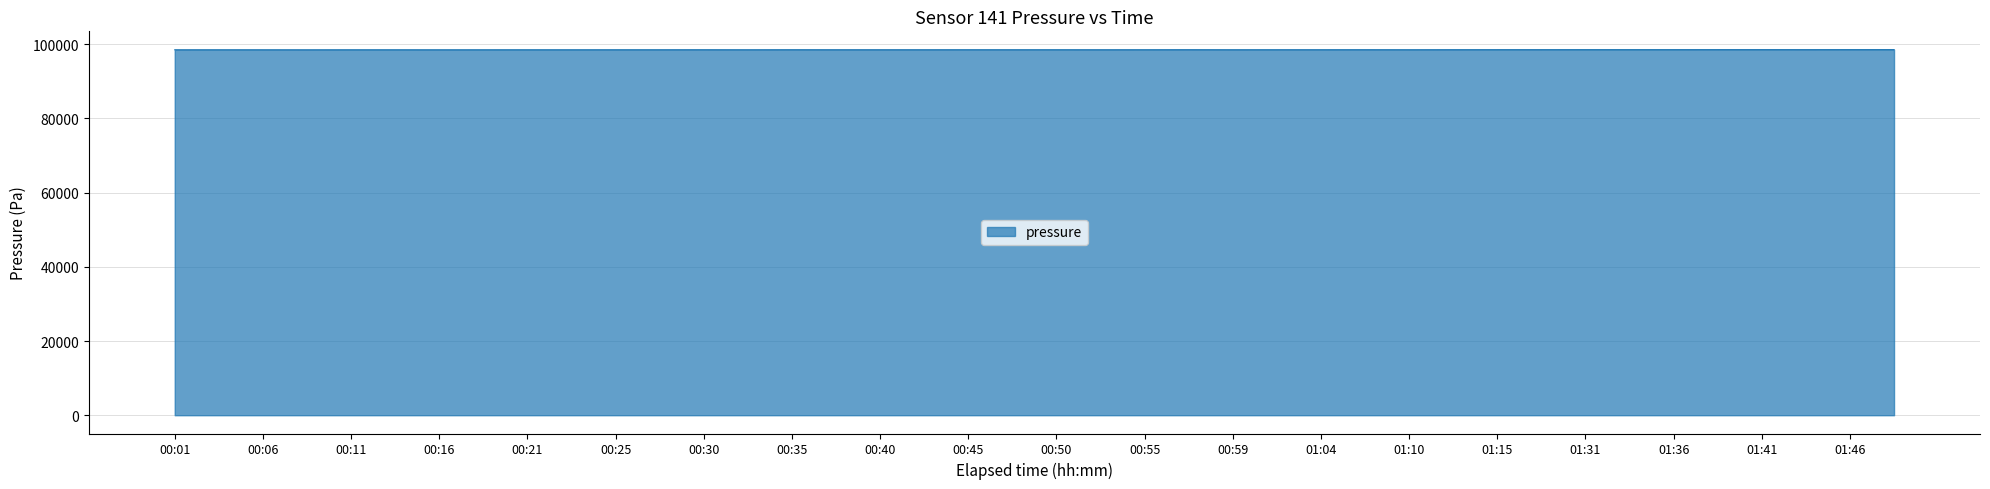

What is the greatest value displayed?

98559.4